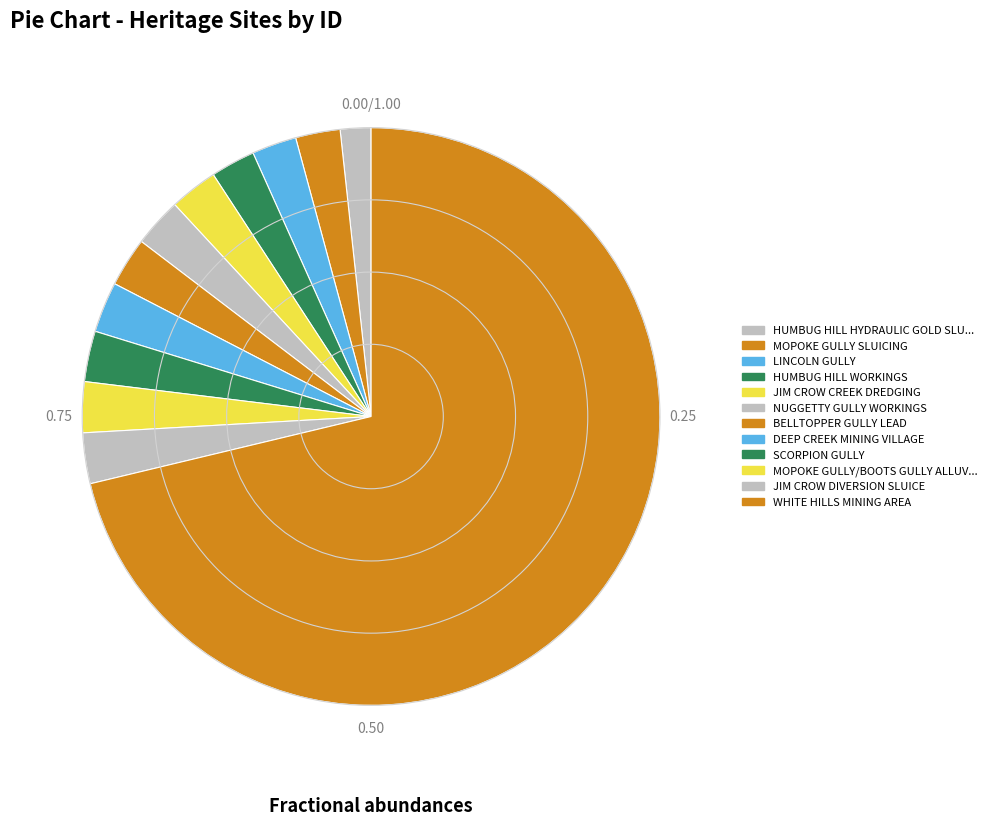

How many slices are in this pie chart?

12